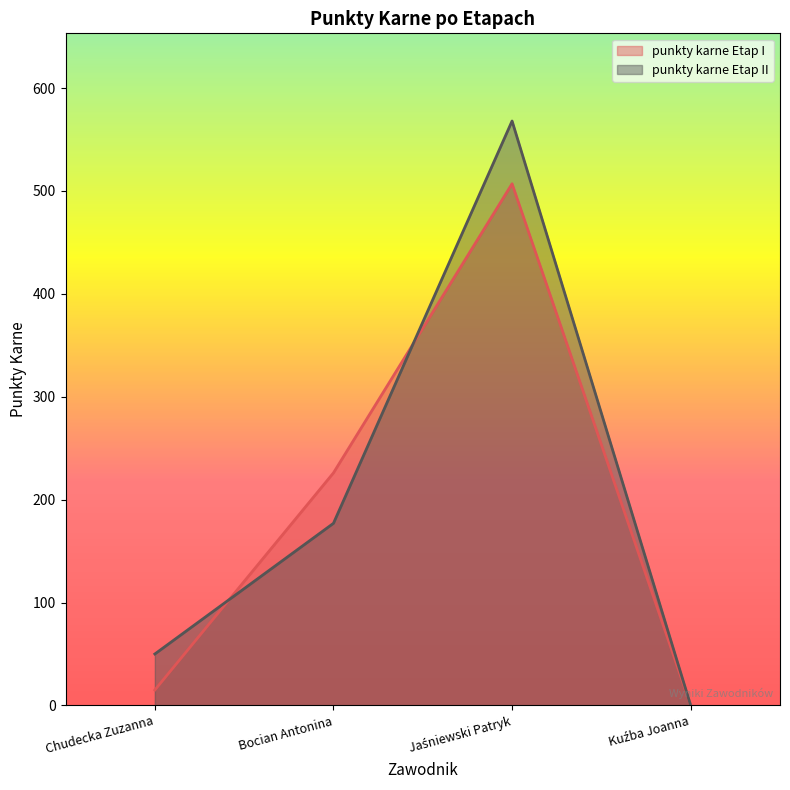

At which category is the sum across all series the highest?

Jaśniewski Patryk